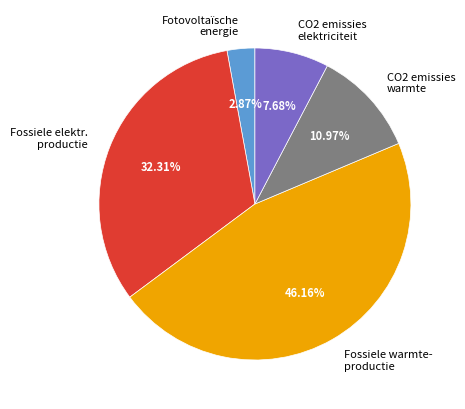

Is there a majority slice in this chart?

No